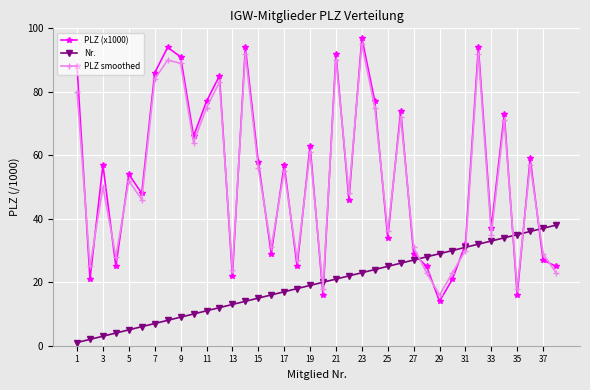

Which series has the largest range (max minus min)?

PLZ (x1000)